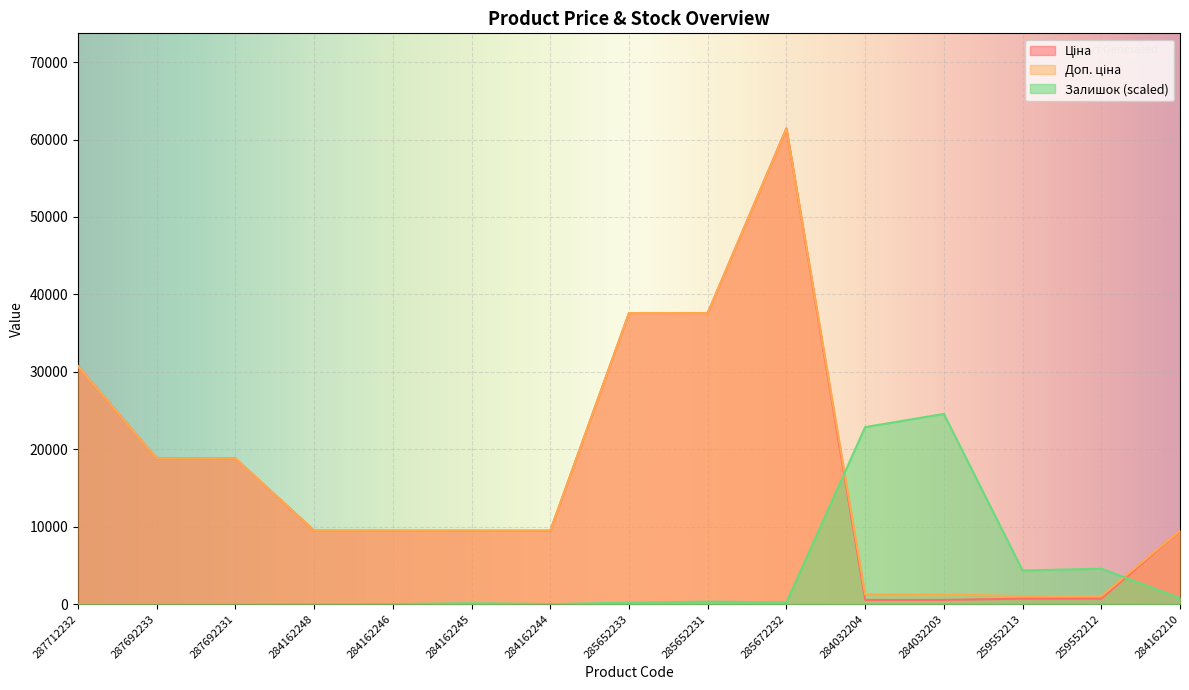

How many data points in Залишок are less than 177?

7